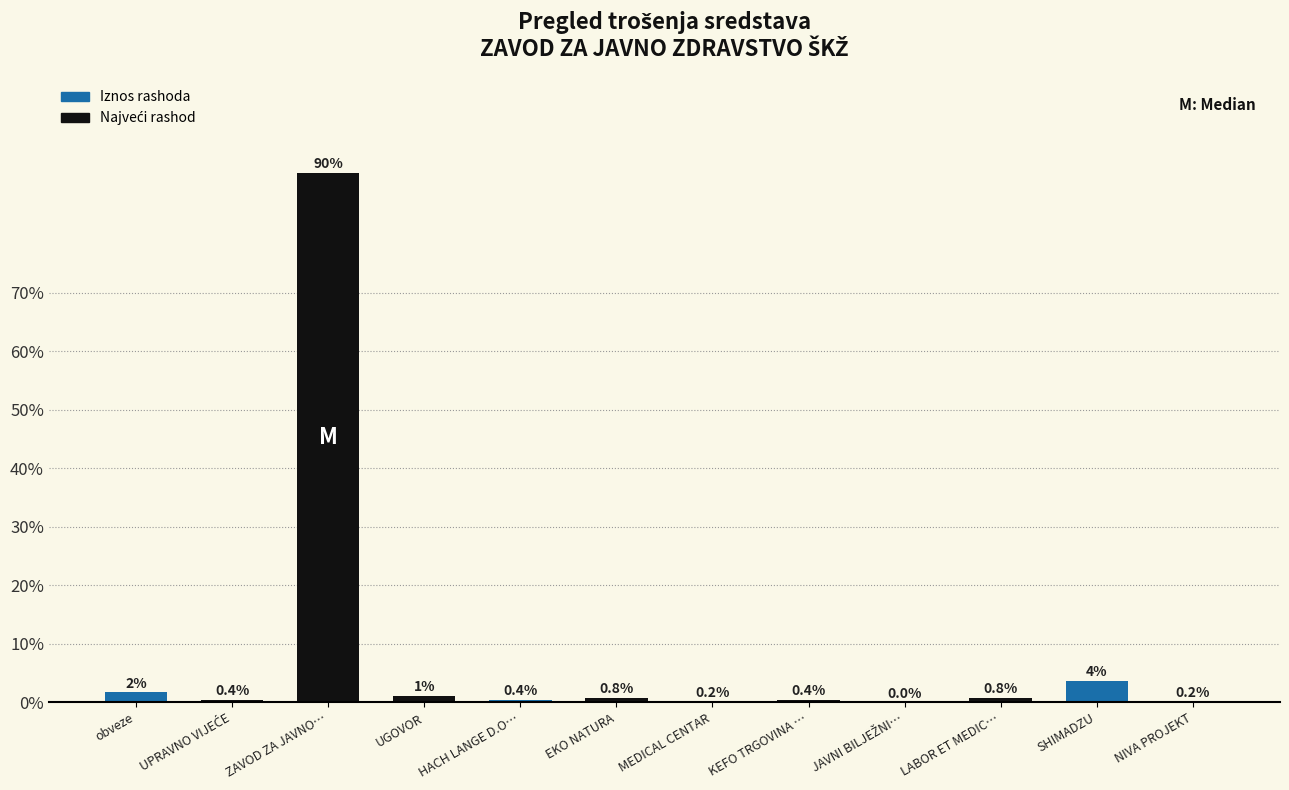

The value at ZAVOD ZA JAVNO… is 137.2. True or false?

False